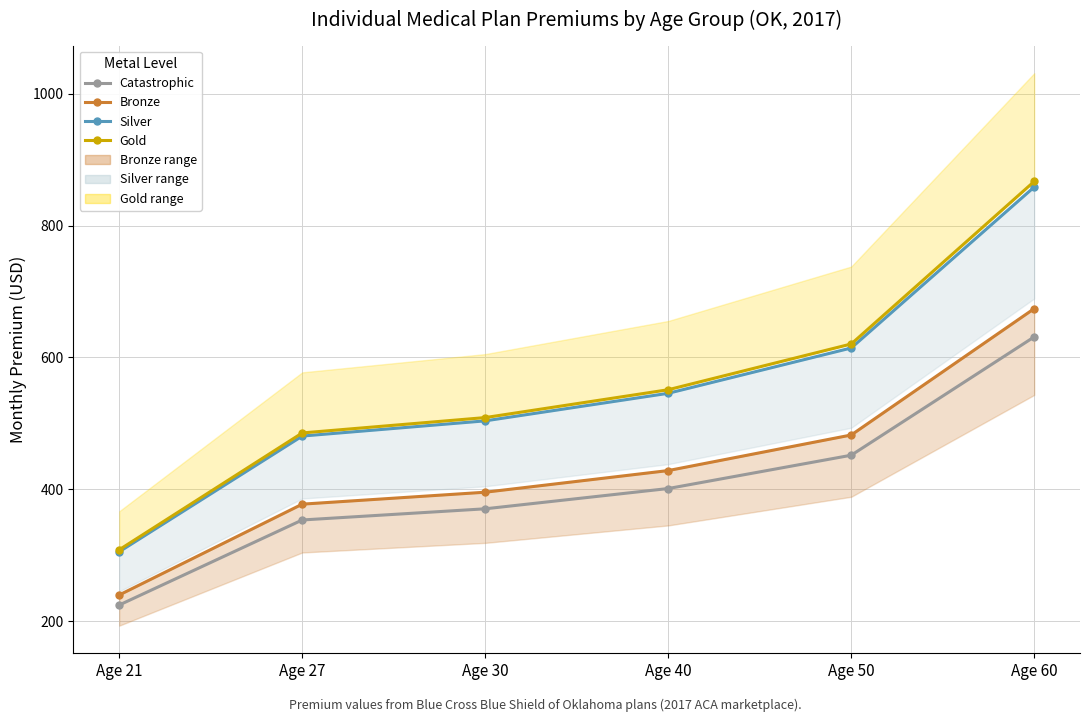

The Bronze series shows 428.4 at Age 40. True or false?

True